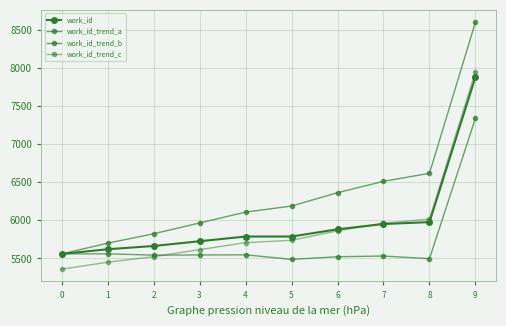

Count the number of data series in this chart.

4